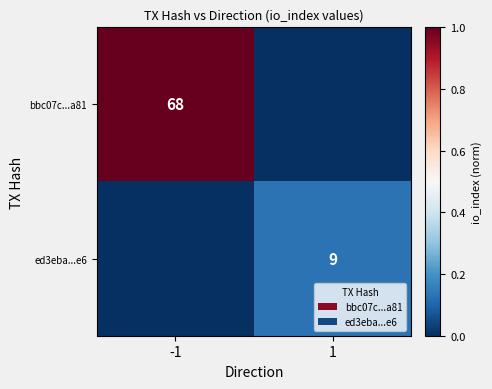

The value of bbc07c...a81 at -1 is 68. True or false?

True